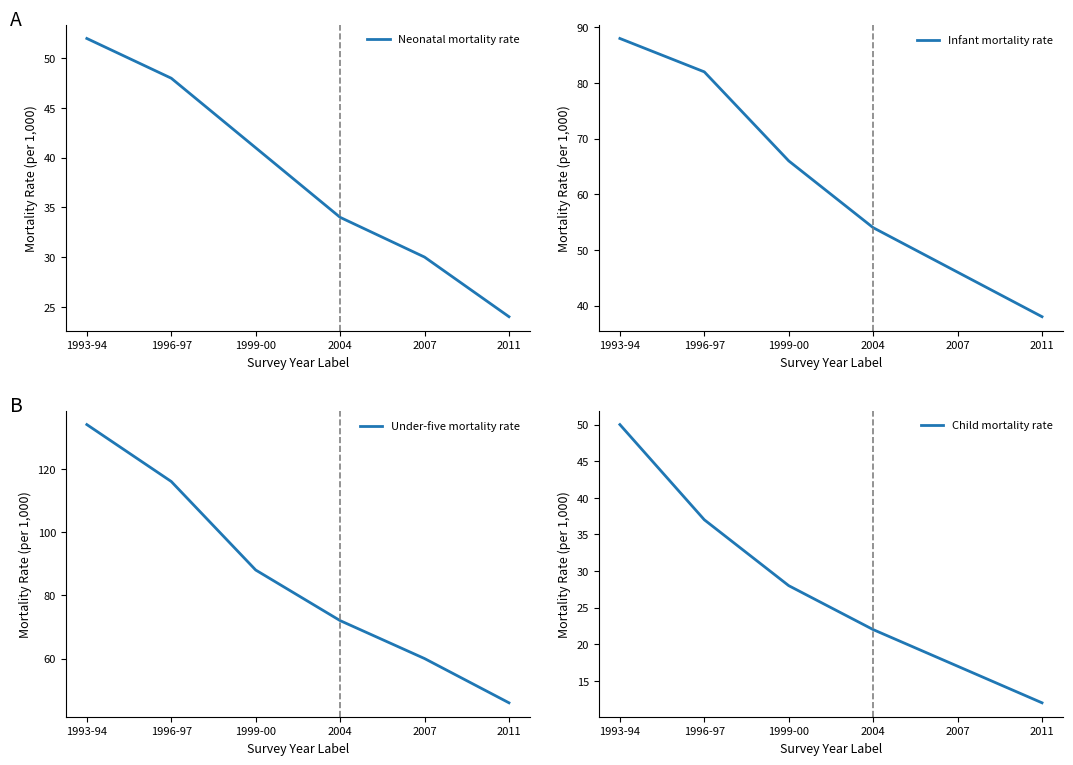

What is the value of the Infant mortality rate point at the 5th from the left?

46